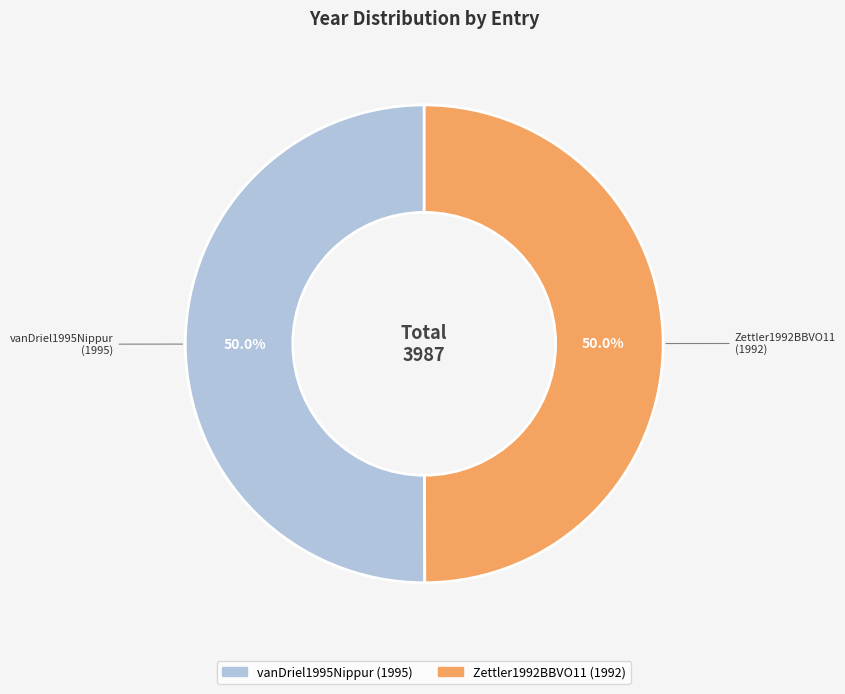

Approximately how many times larger is the value at vanDriel1995Nippur compared to Zettler1992BBVO11?

1.0